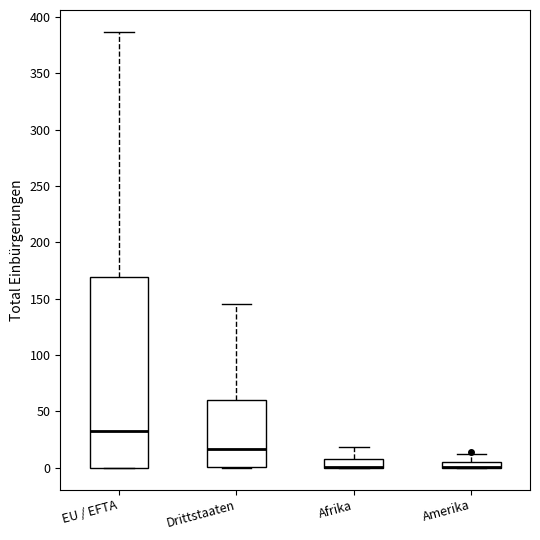

Where is the upper edge of the box for EU / EFTA on the y-axis? The values are not printed on the chart, so give them approximately, as read against the axis.

170